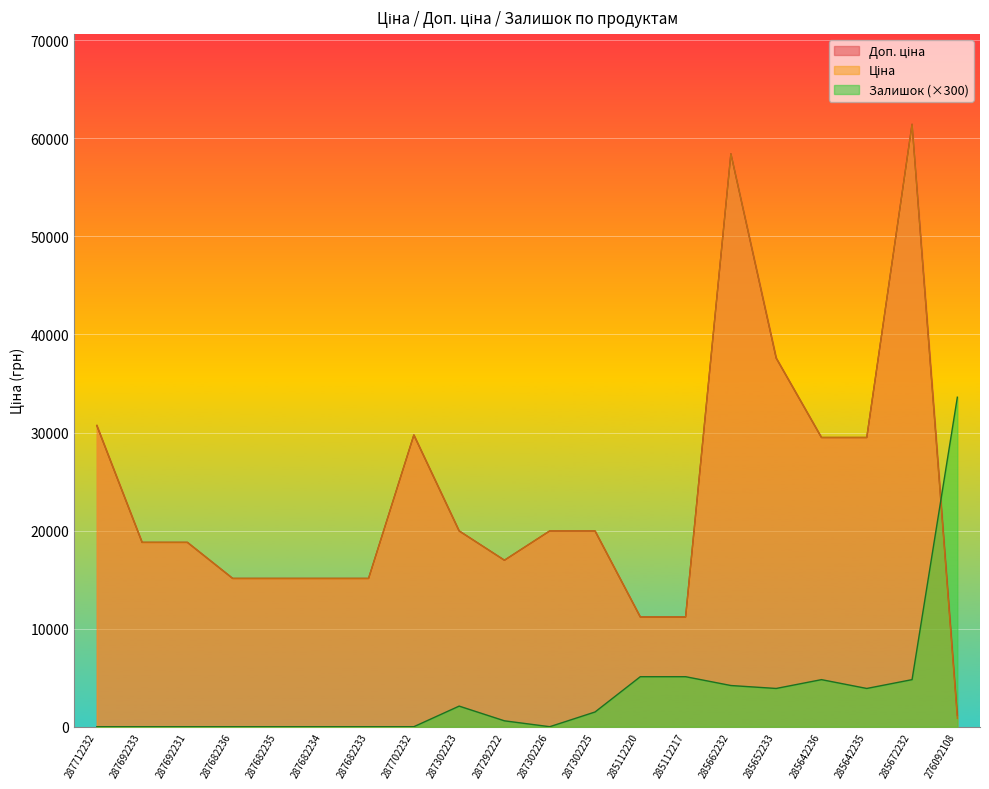

Is it true that Залишок equals 0.0 at 287692233?

True